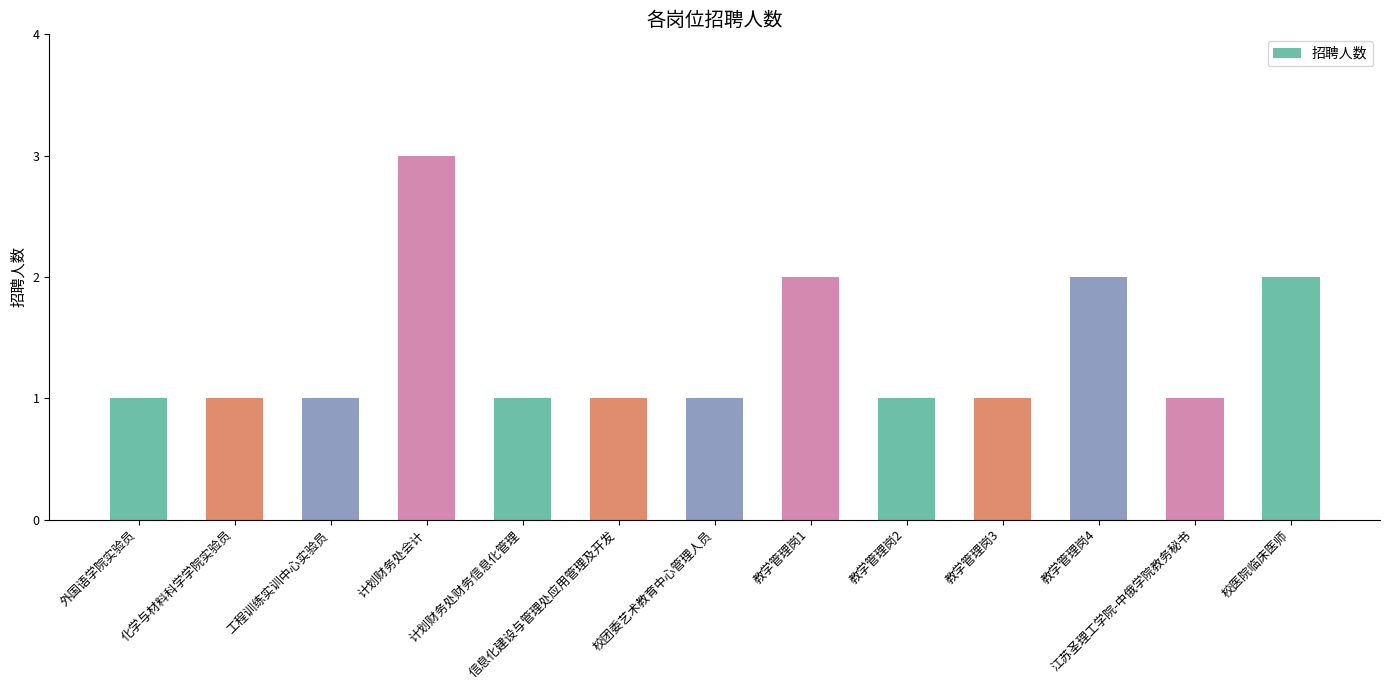

What is the label of the 6th bar from the right?

教学管理岗1